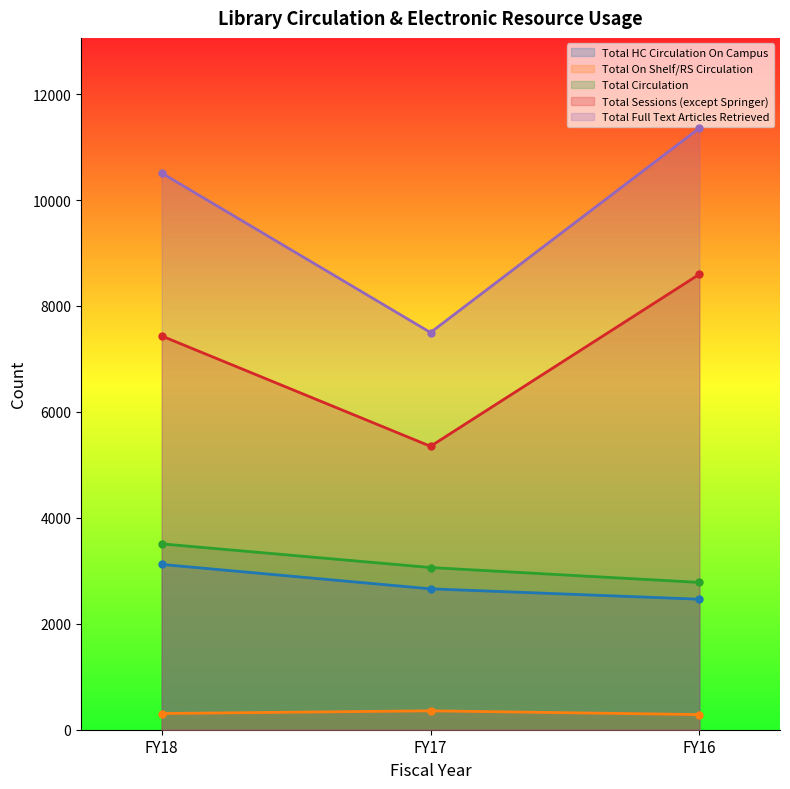

Does the chart have visible grid lines?

No